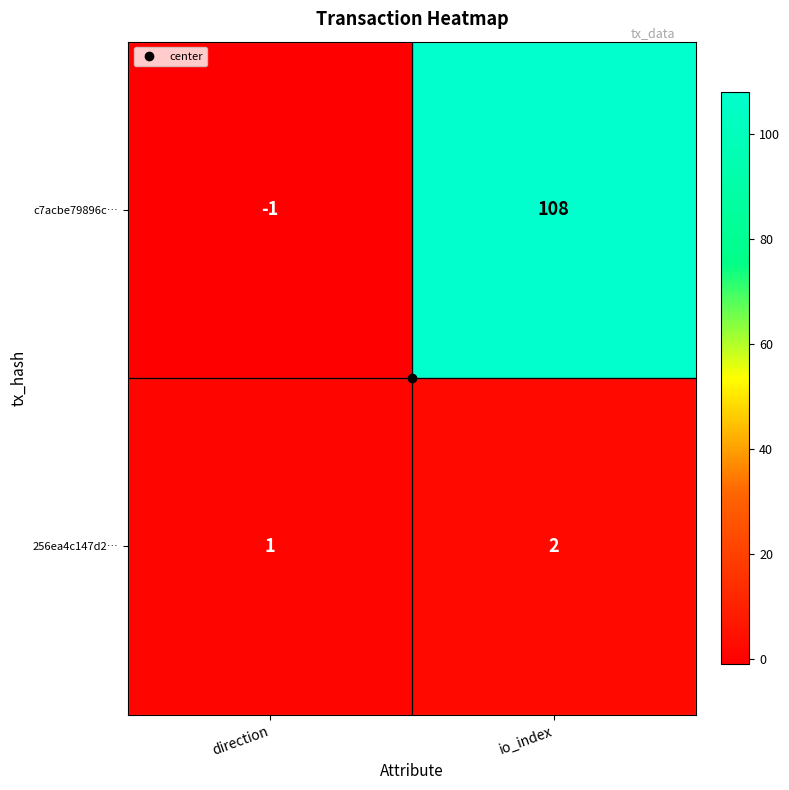

Where is 256ea4c147d2… nearest to the value 1?

direction